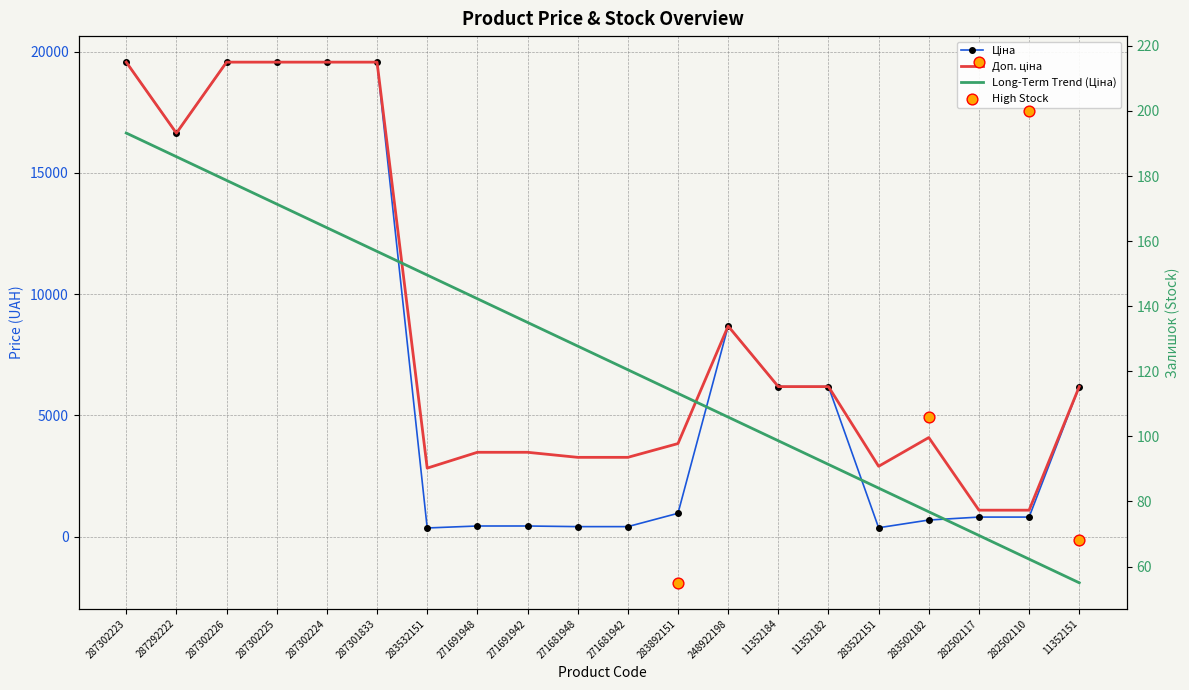

At how many categories does at least one series exceed 19075?

5